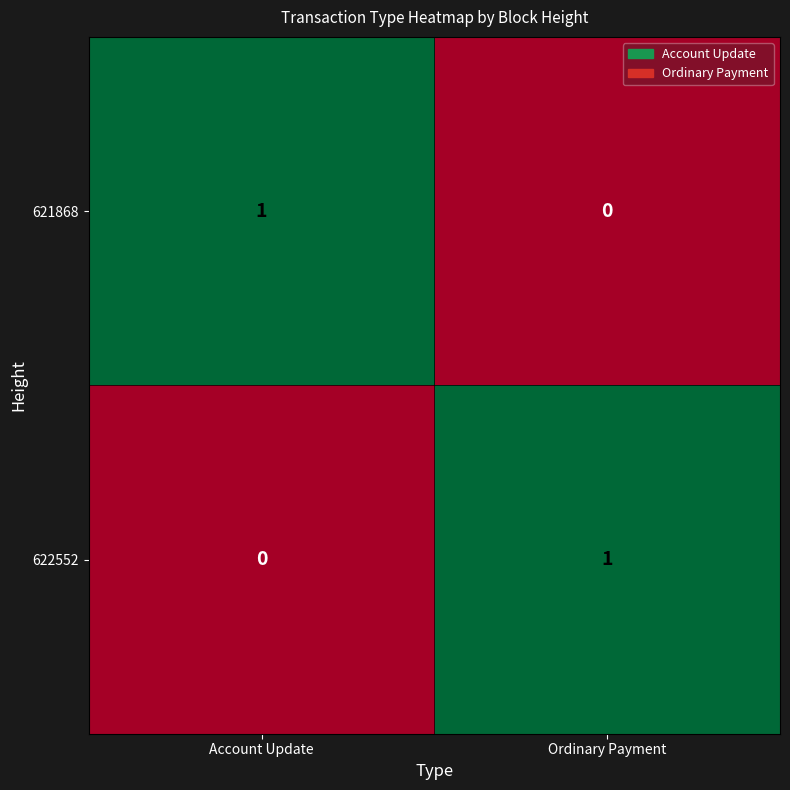

The 622552 series shows 0 at Account Update. True or false?

True